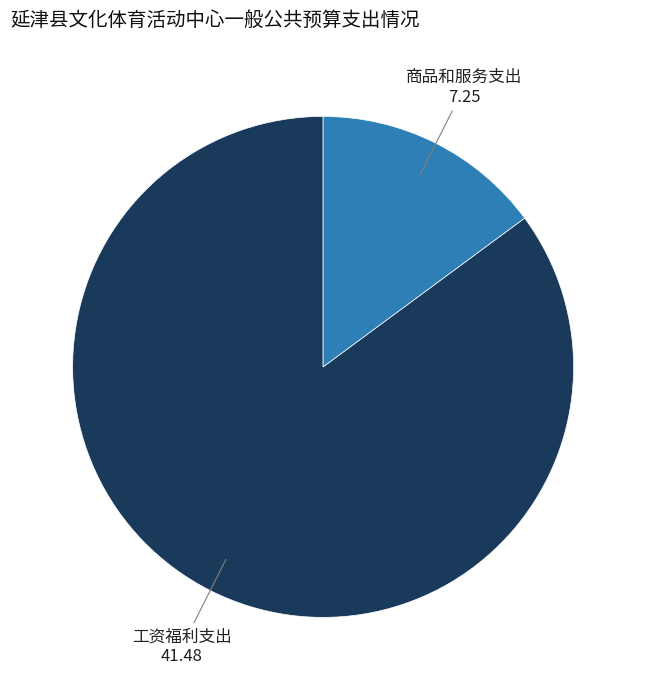

What is the smallest slice in the pie chart?

商品和服务支出